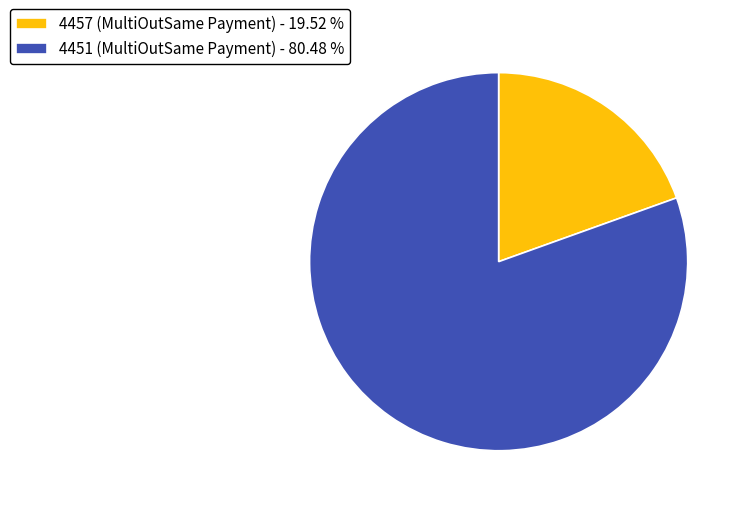

What is the ratio of the value at 4451 (MultiOutSame Payment) to the value at 4457 (MultiOutSame Payment)?

4.1